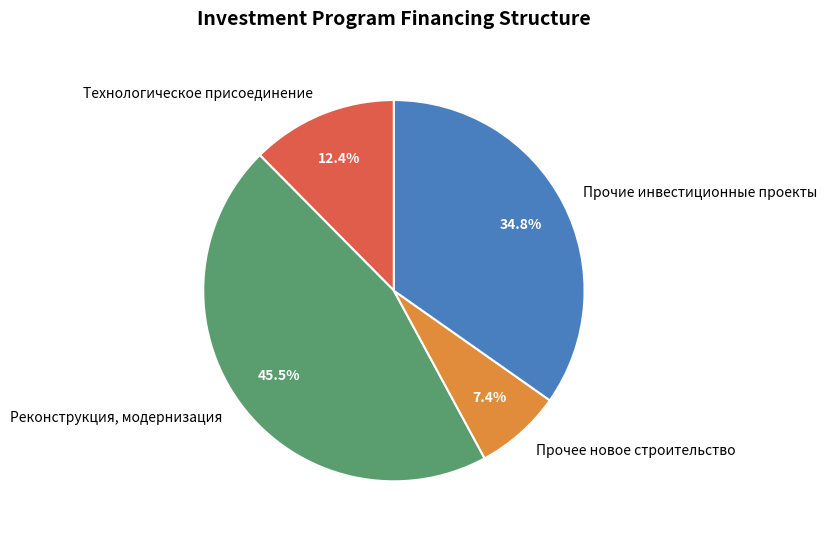

Rank the categories by value from lowest to highest.

Прочее новое строительство, Технологическое присоединение, Прочие инвестиционные проекты, Реконструкция, модернизация